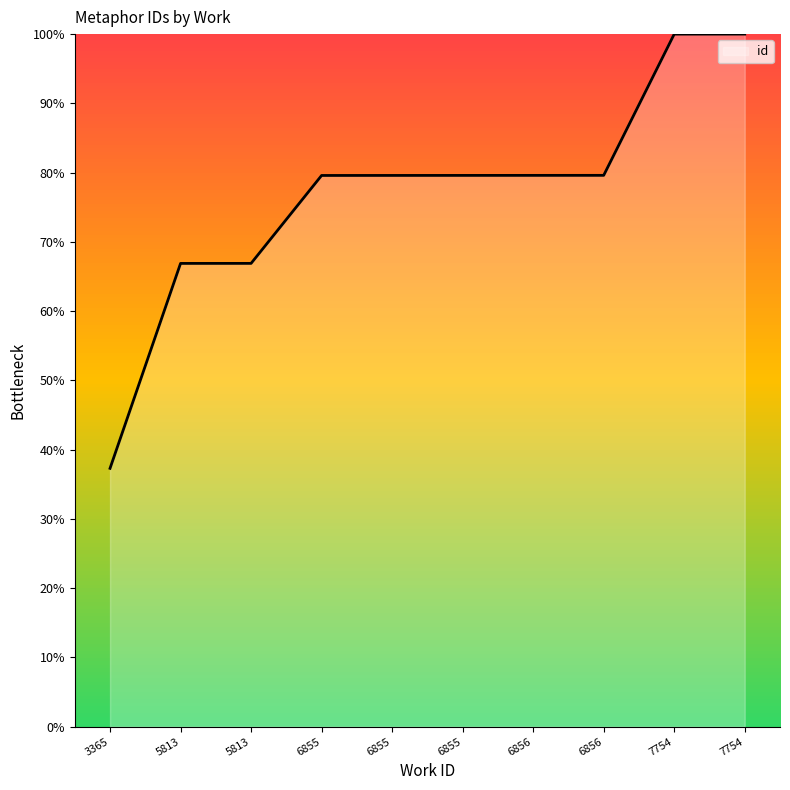

Does the chart display data point markers on the line(s)?

No